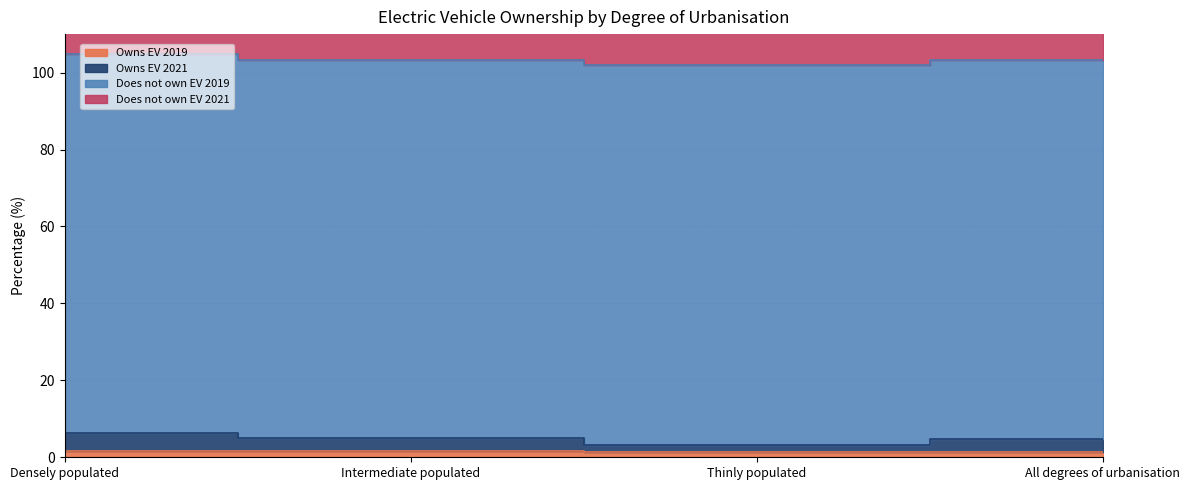

What is the sum of all Does not own EV 2021 values?

19.2